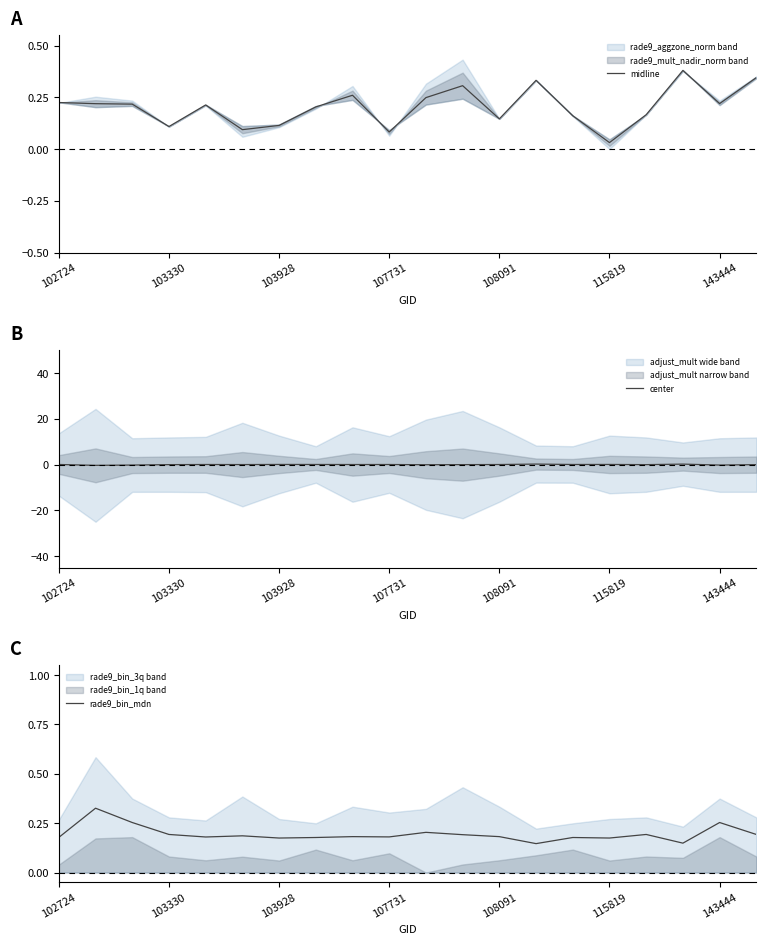

The midline series shows 0.4 at 102724. True or false?

False